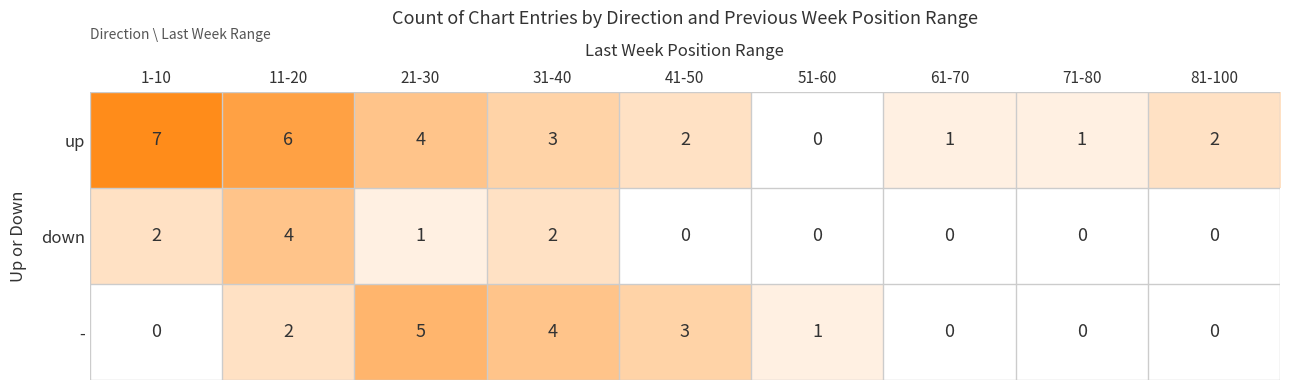

What is the sum of all - values?

15